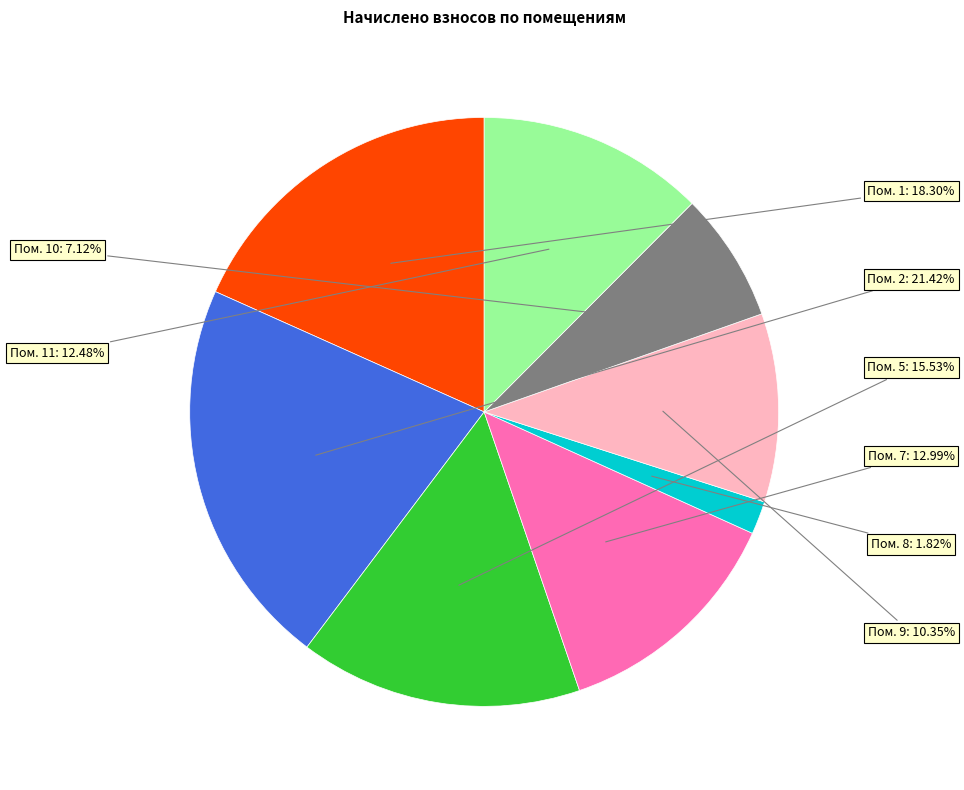

Which has a higher value, Пом. 9 or Пом. 11?

Пом. 11